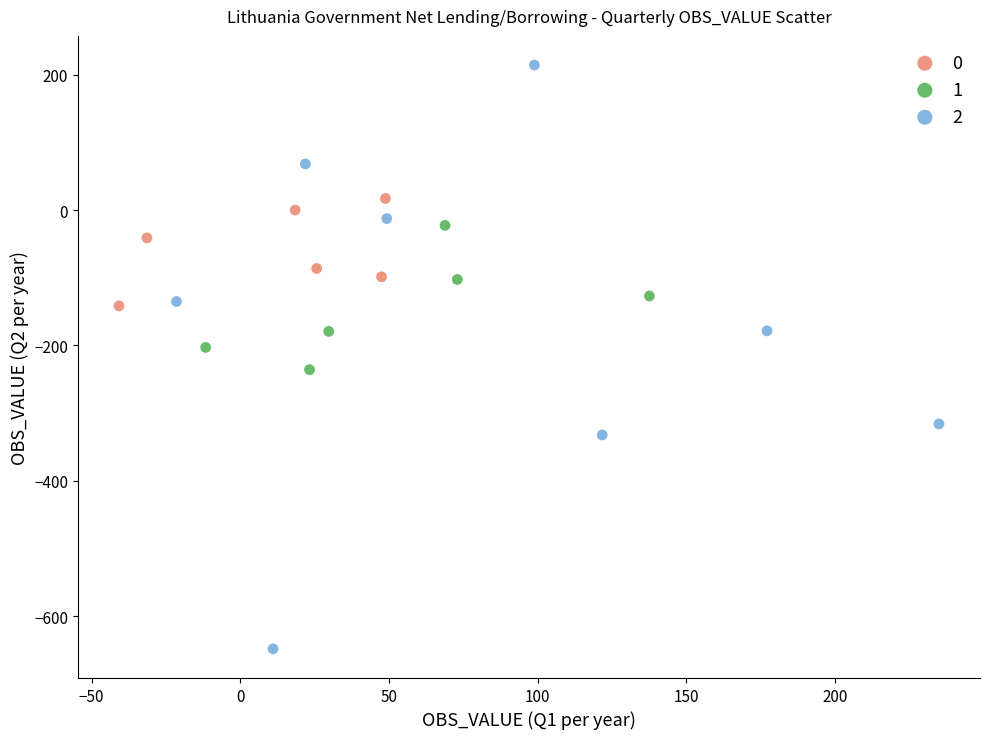

Which series contains the lowest Y value?

2